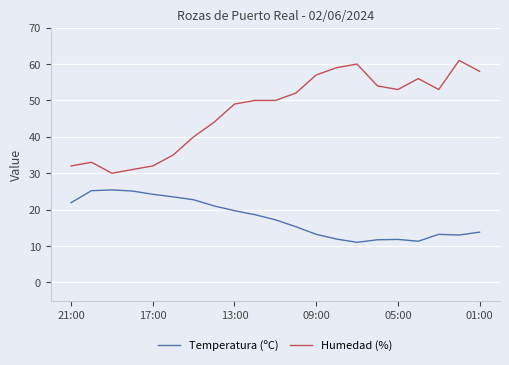

True or false: Humedad (%) and Temperatura (ºC) intersect in this chart.

False